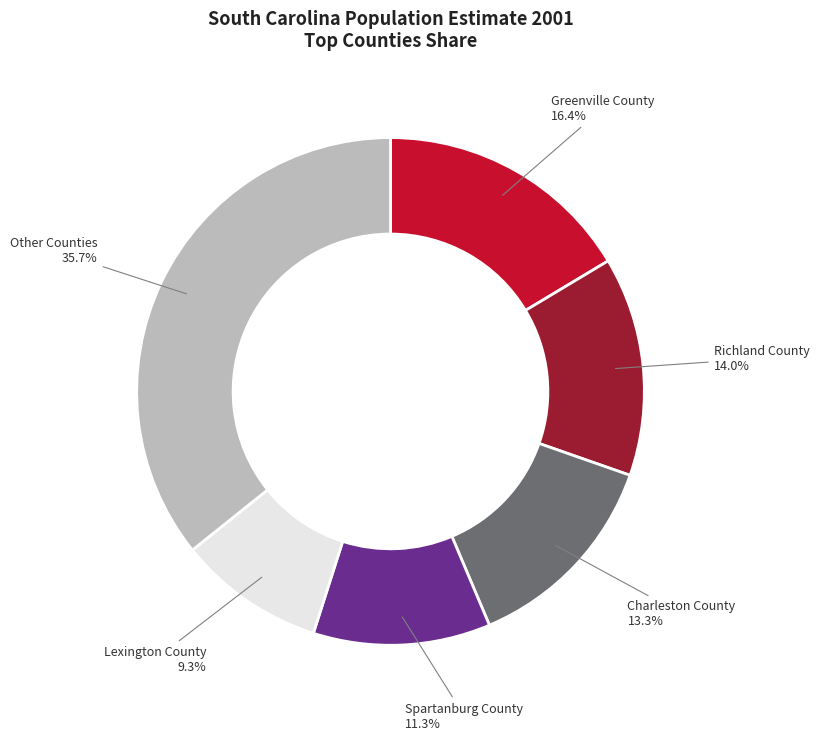

What is the ratio of the value at Charleston County to the value at Lexington County?

1.4